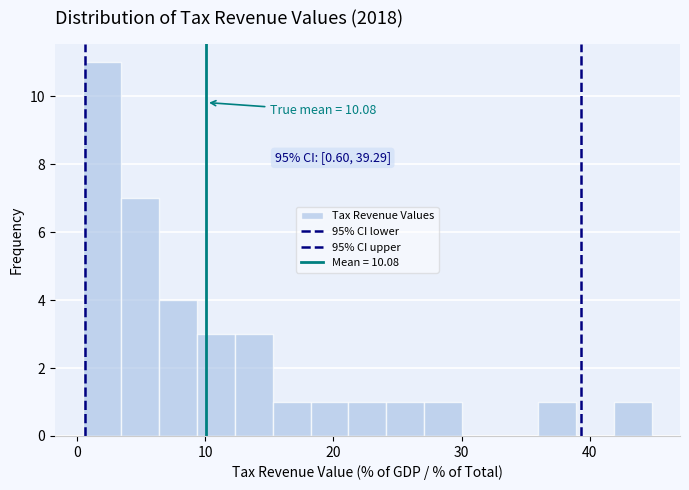

Around what value on the x-axis is the tallest bar? Give the approximate position of its centre, as read against the axis.

2